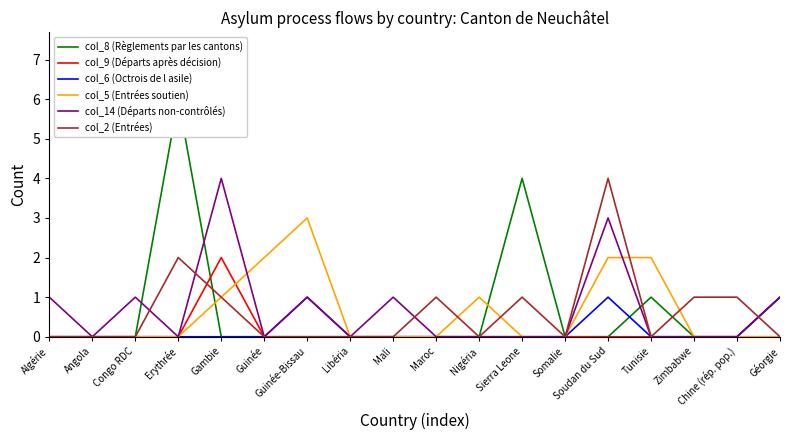

How many values in the col_5 (Entrées soutien) series exceed 0?

6